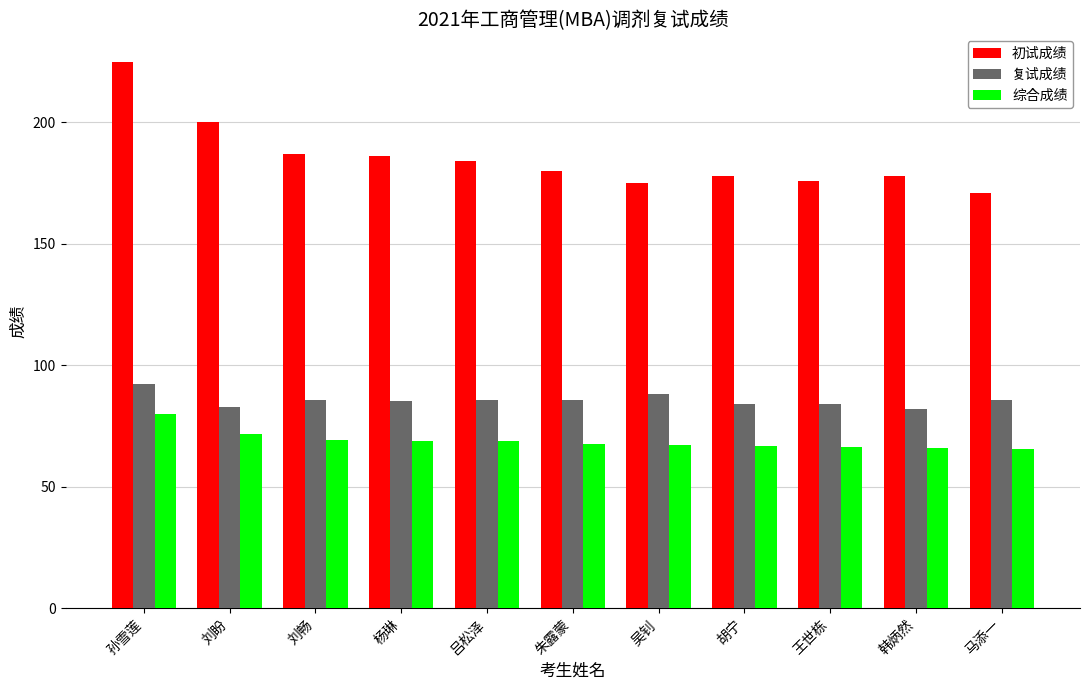

At which label is 综合成绩 closest to 72?

刘盼